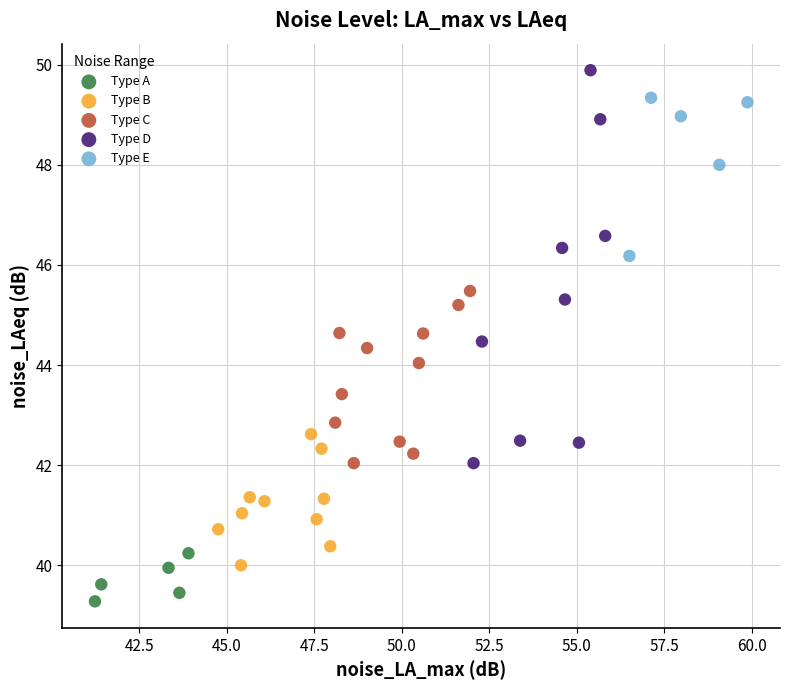

Which series reaches the minimum Y coordinate?

Type A